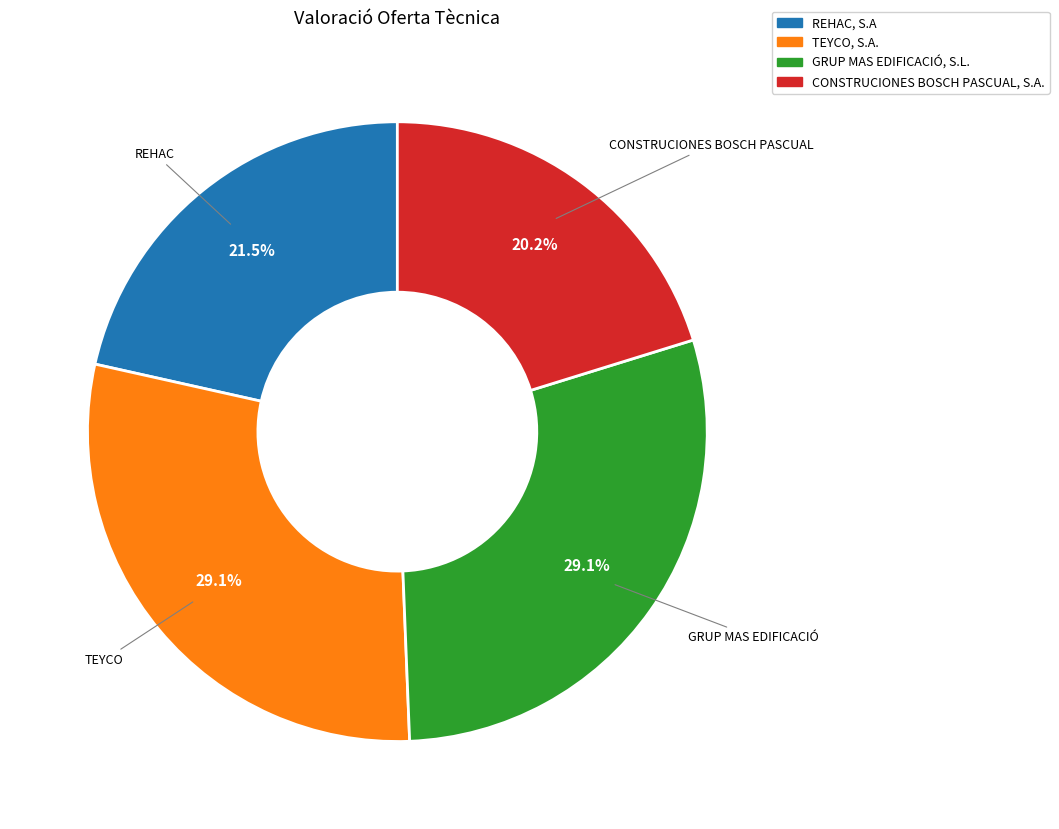

Which slice is the smallest?

CONSTRUCIONES BOSCH PASCUAL, S.A.